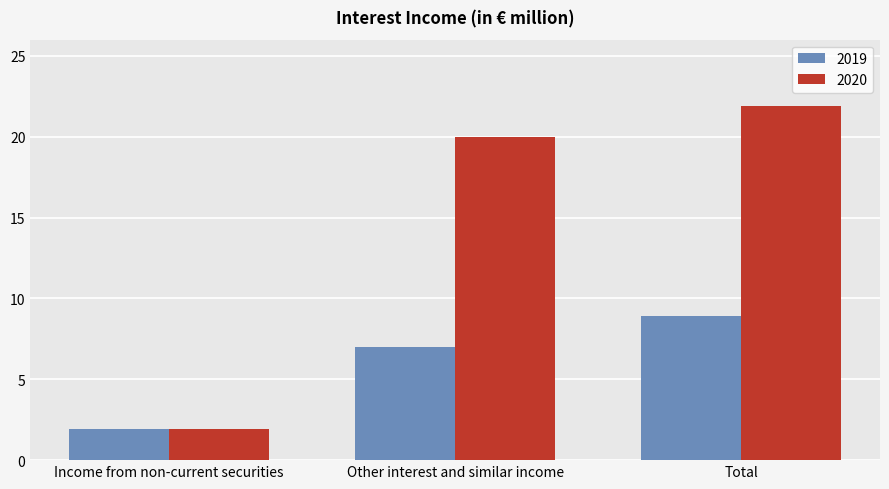

List the series in order of their peak value, highest first.

2020, 2019